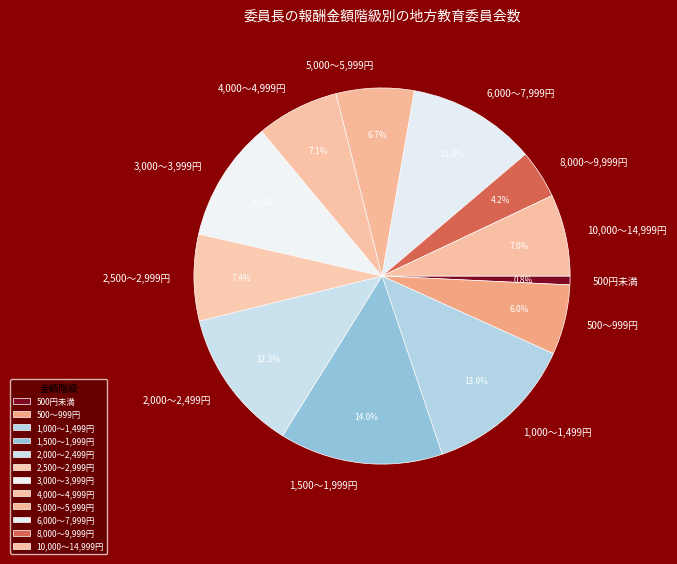

Which category has the smallest portion of the pie?

500円未満